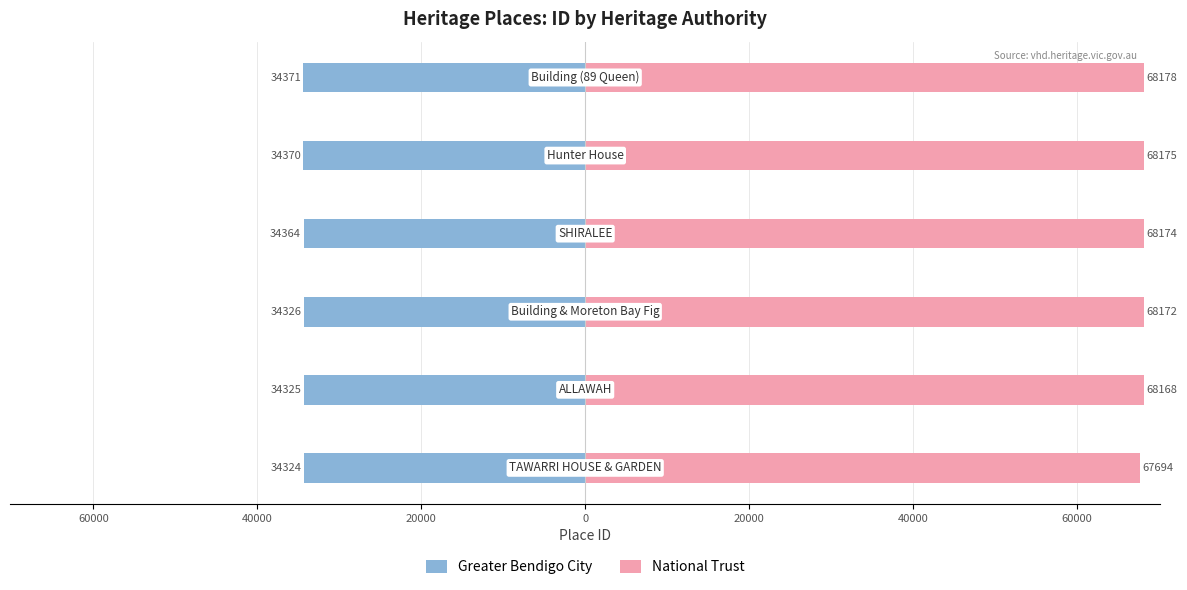

What is the minimum value for National Trust?

67694